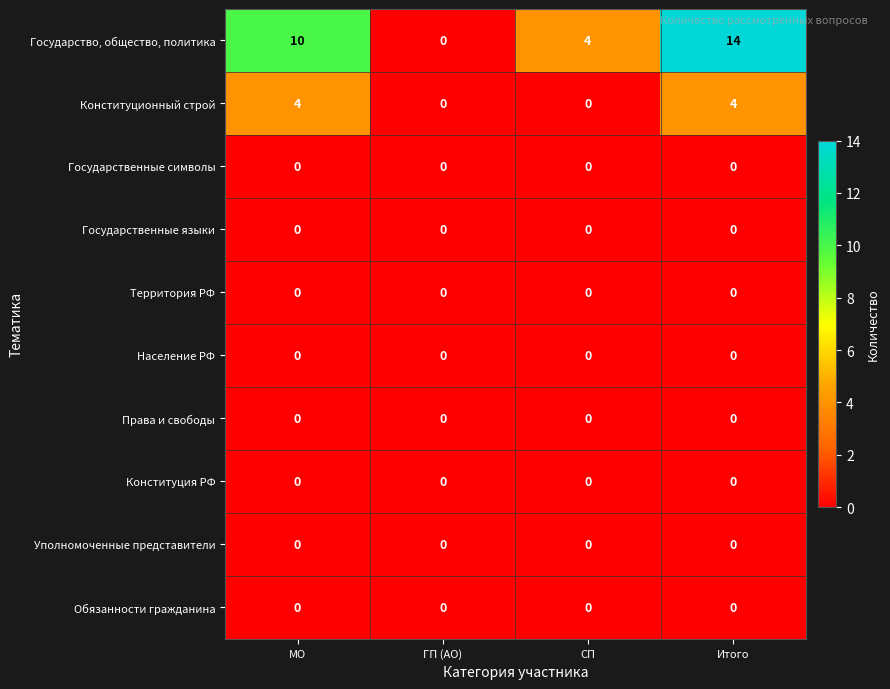

What is the total value across all series at МО?

14